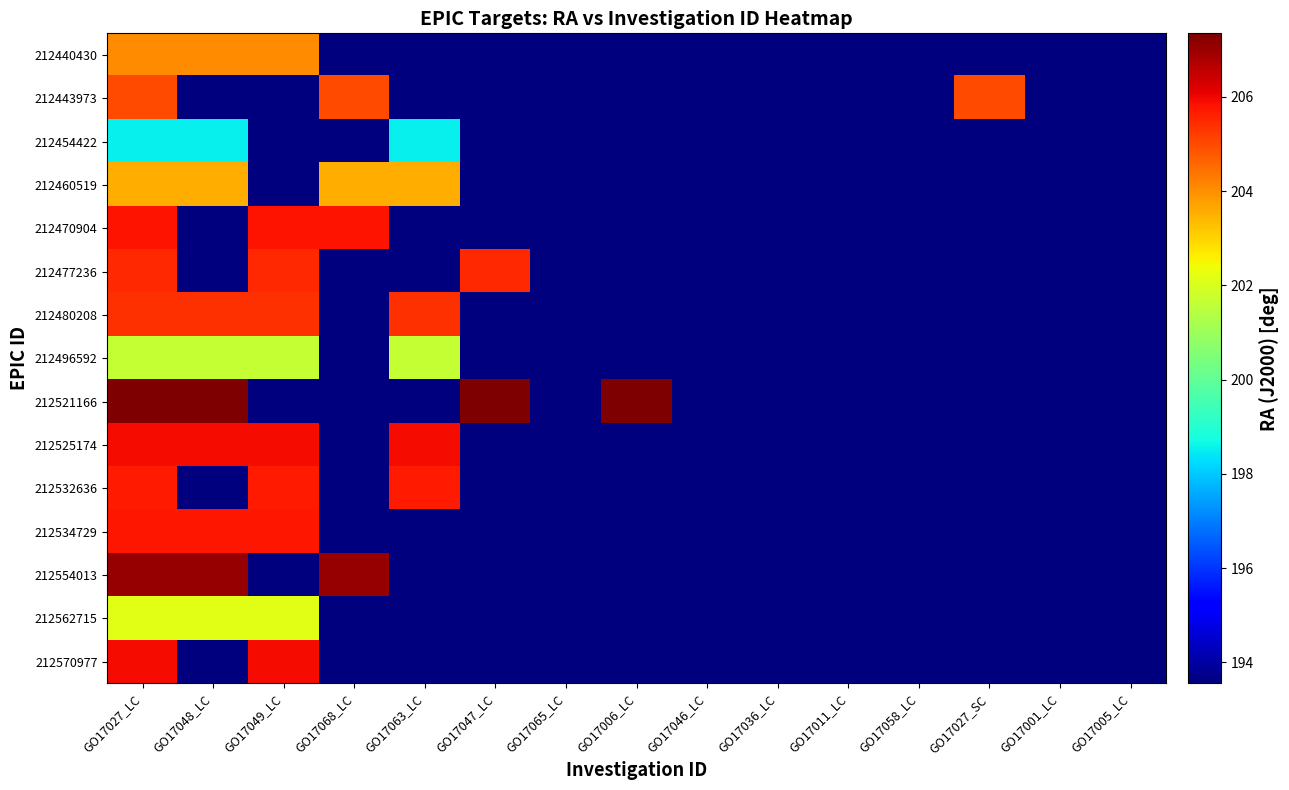

What is the greatest value displayed?

207.3